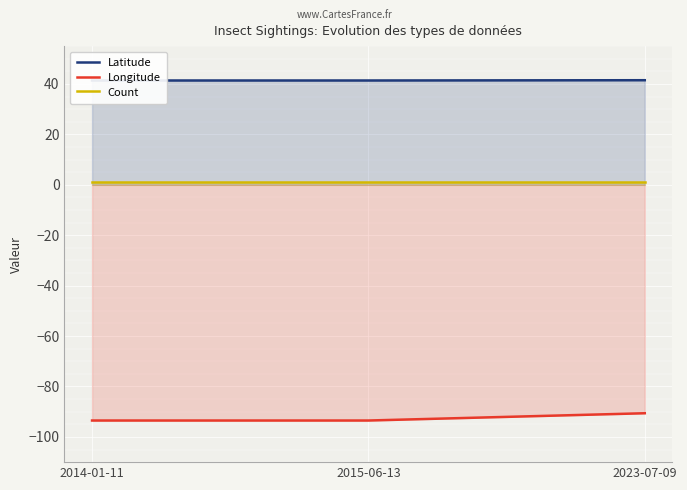

At which category is the sum across all series the highest?

2023-07-09